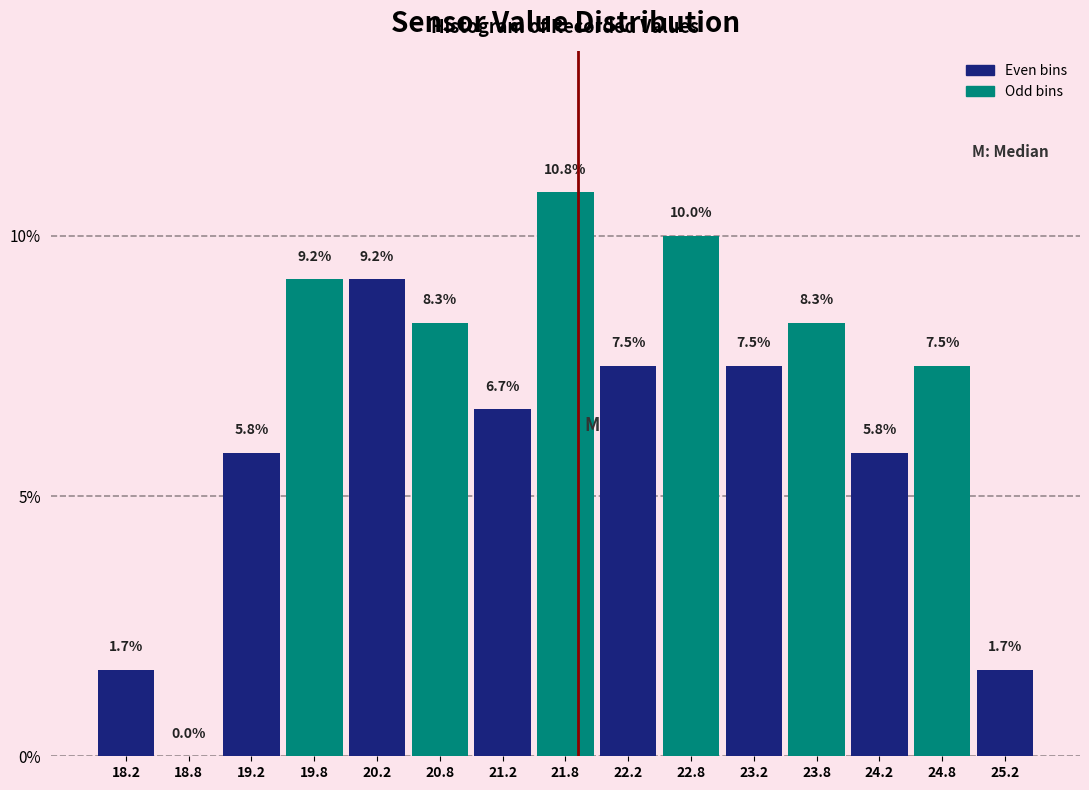

Which range on the x-axis has the tallest bar?

21.5 to 22.0